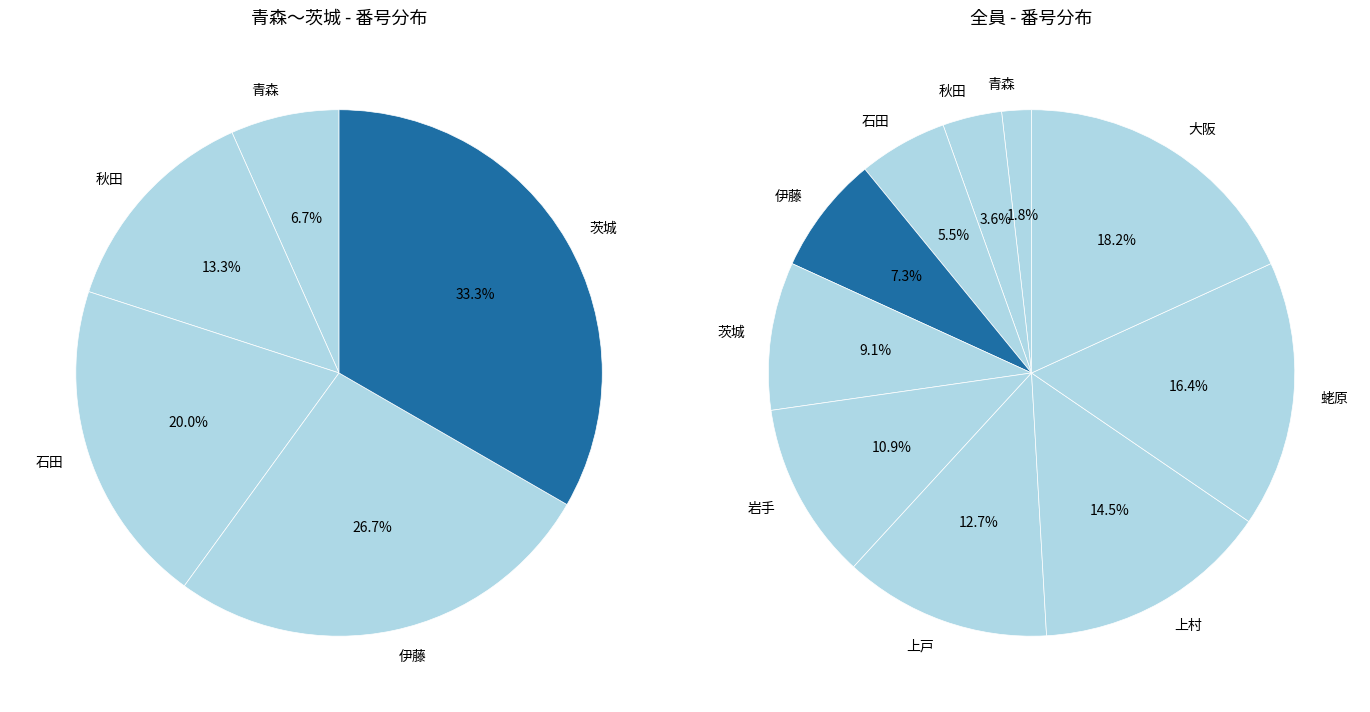

Does any single category account for the majority?

No